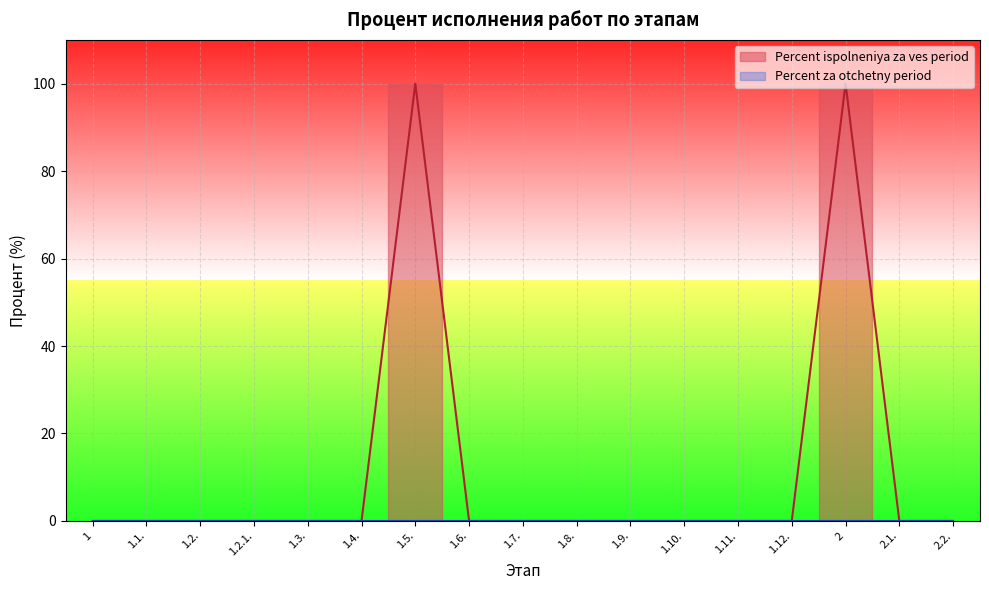

How many lines are shown in the chart?

1